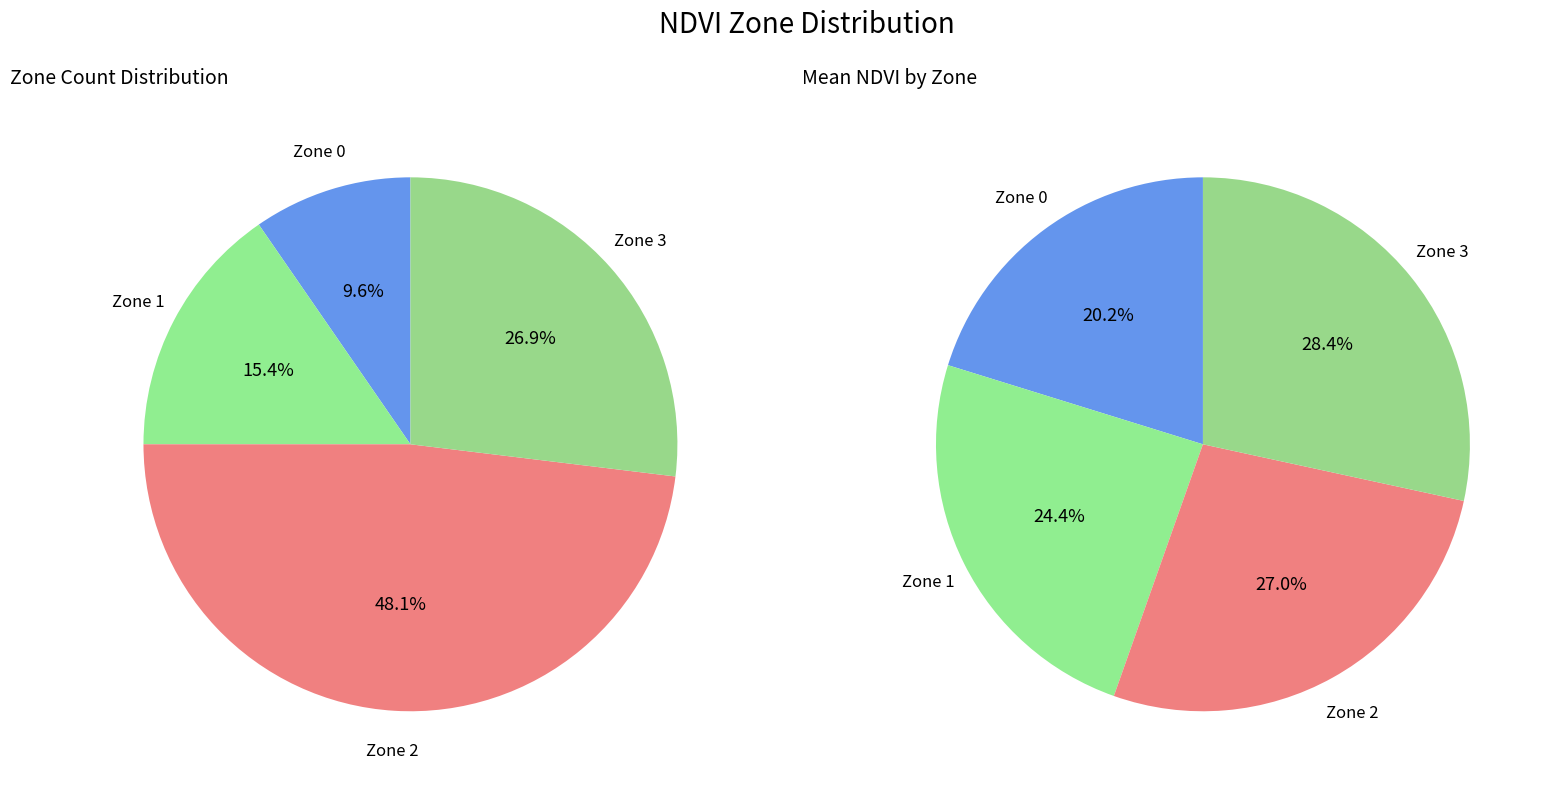

Does any single category account for the majority?

No